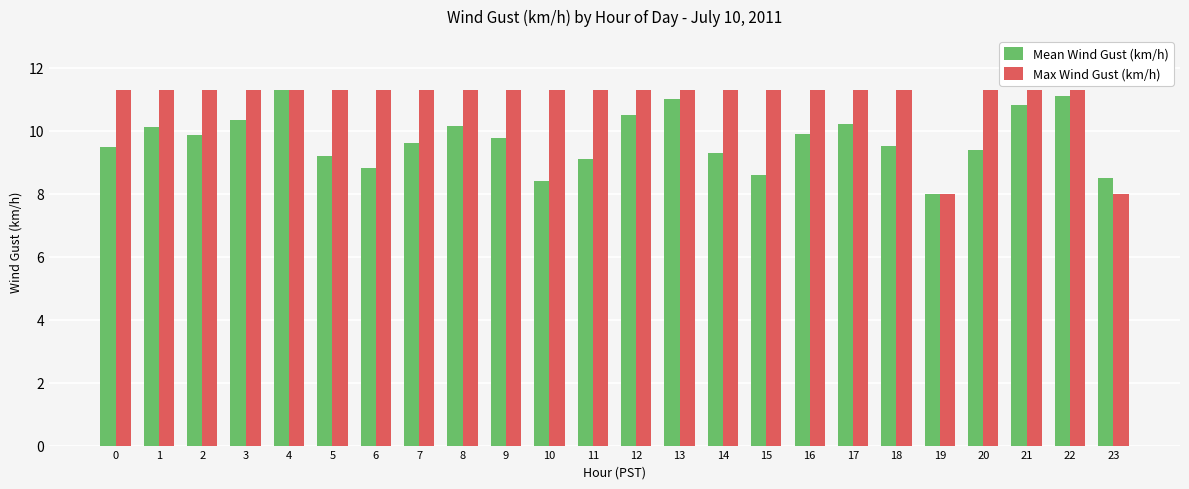

What is the difference between the highest and lowest values at 20?

1.9